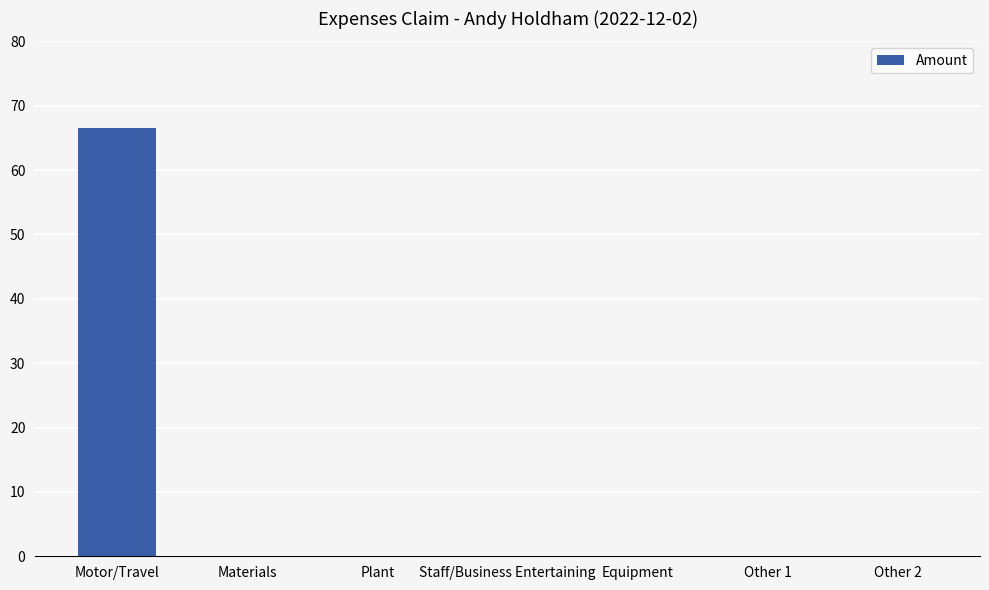

Reading right to left, extract all data points from this chart.

Other 2=0.0	Other 1=0.0	Equipment=0.0	Staff/Business Entertaining=0.0	Plant=0.0	Materials=0.0	Motor/Travel=66.5